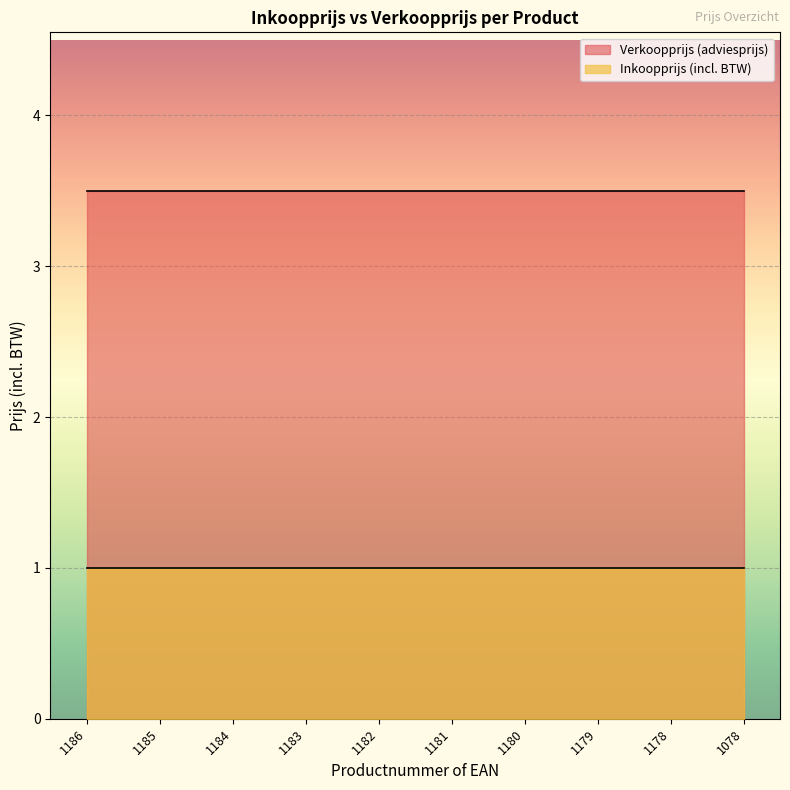

At how many categories does at least one series exceed 1?

10